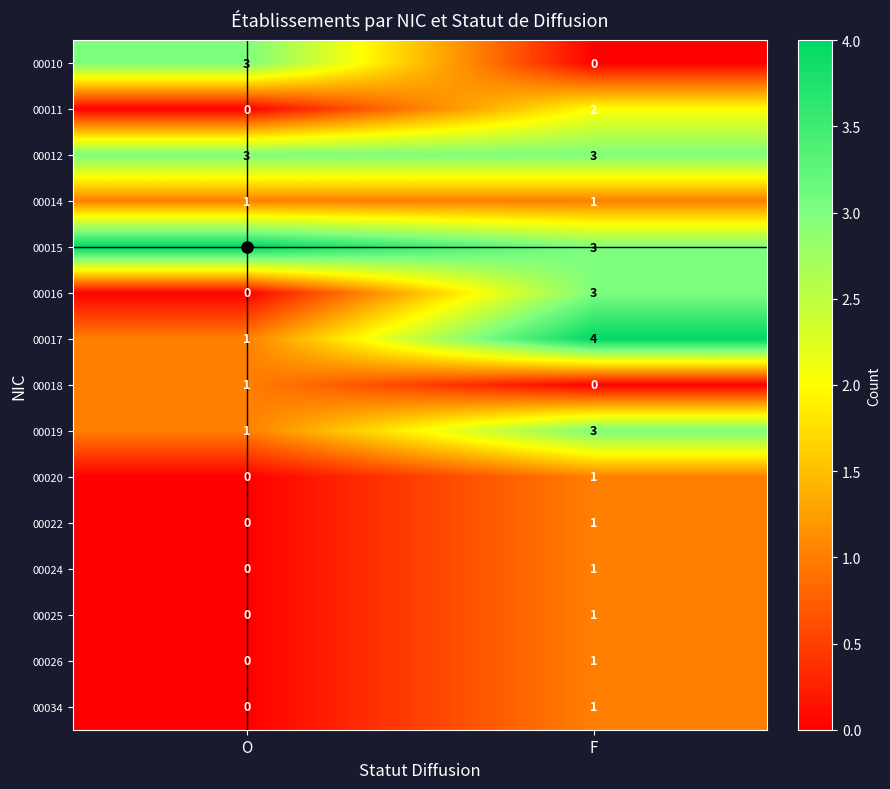

The 00015 series shows 3 at F. True or false?

True